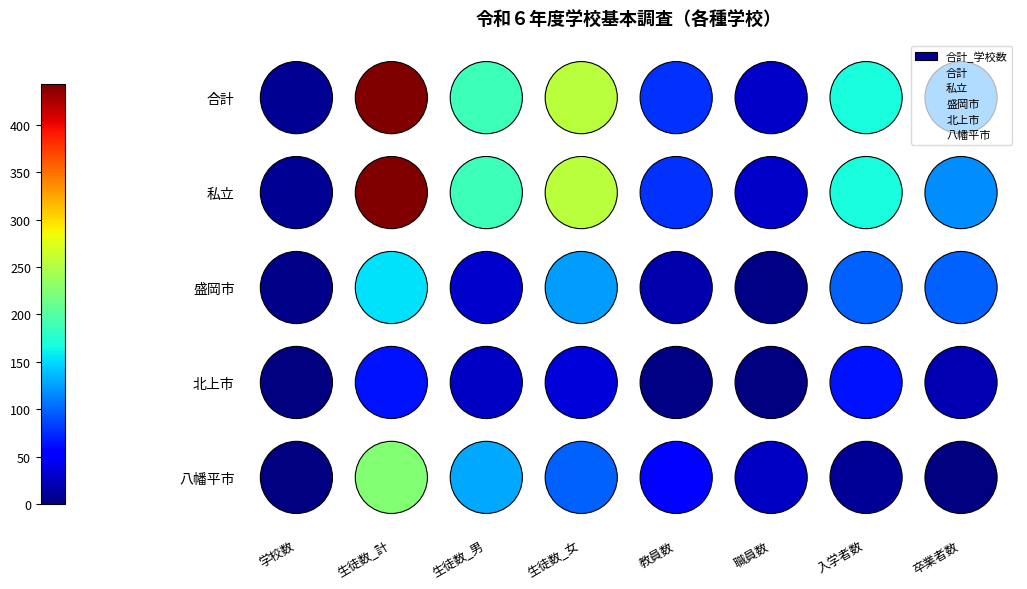

Which has a higher value, 学校数 or 卒業者数?

学校数